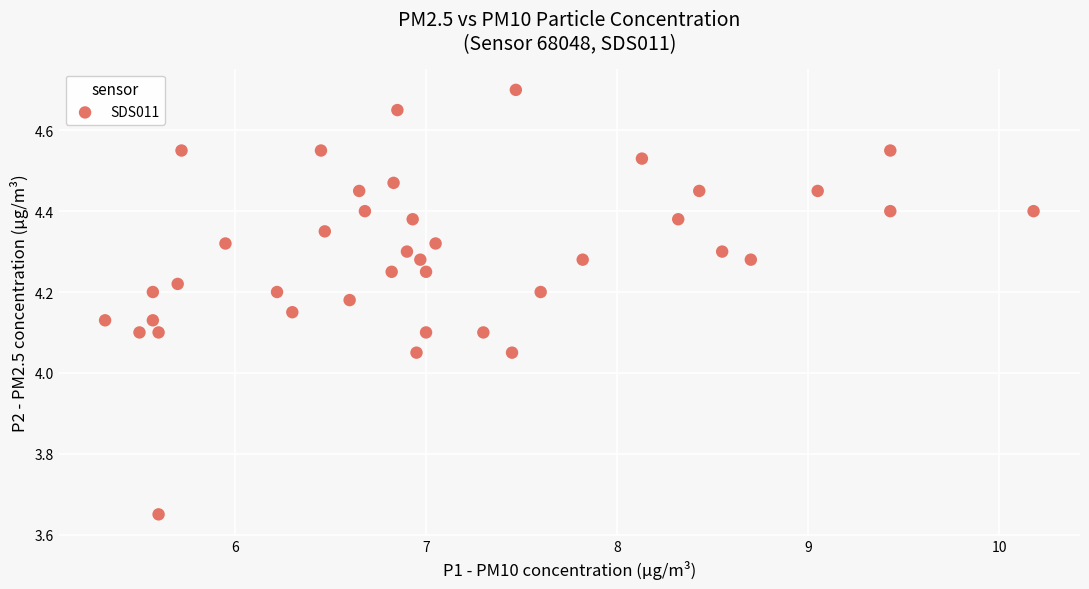

What is the range of X values (max minus min)?

4.9